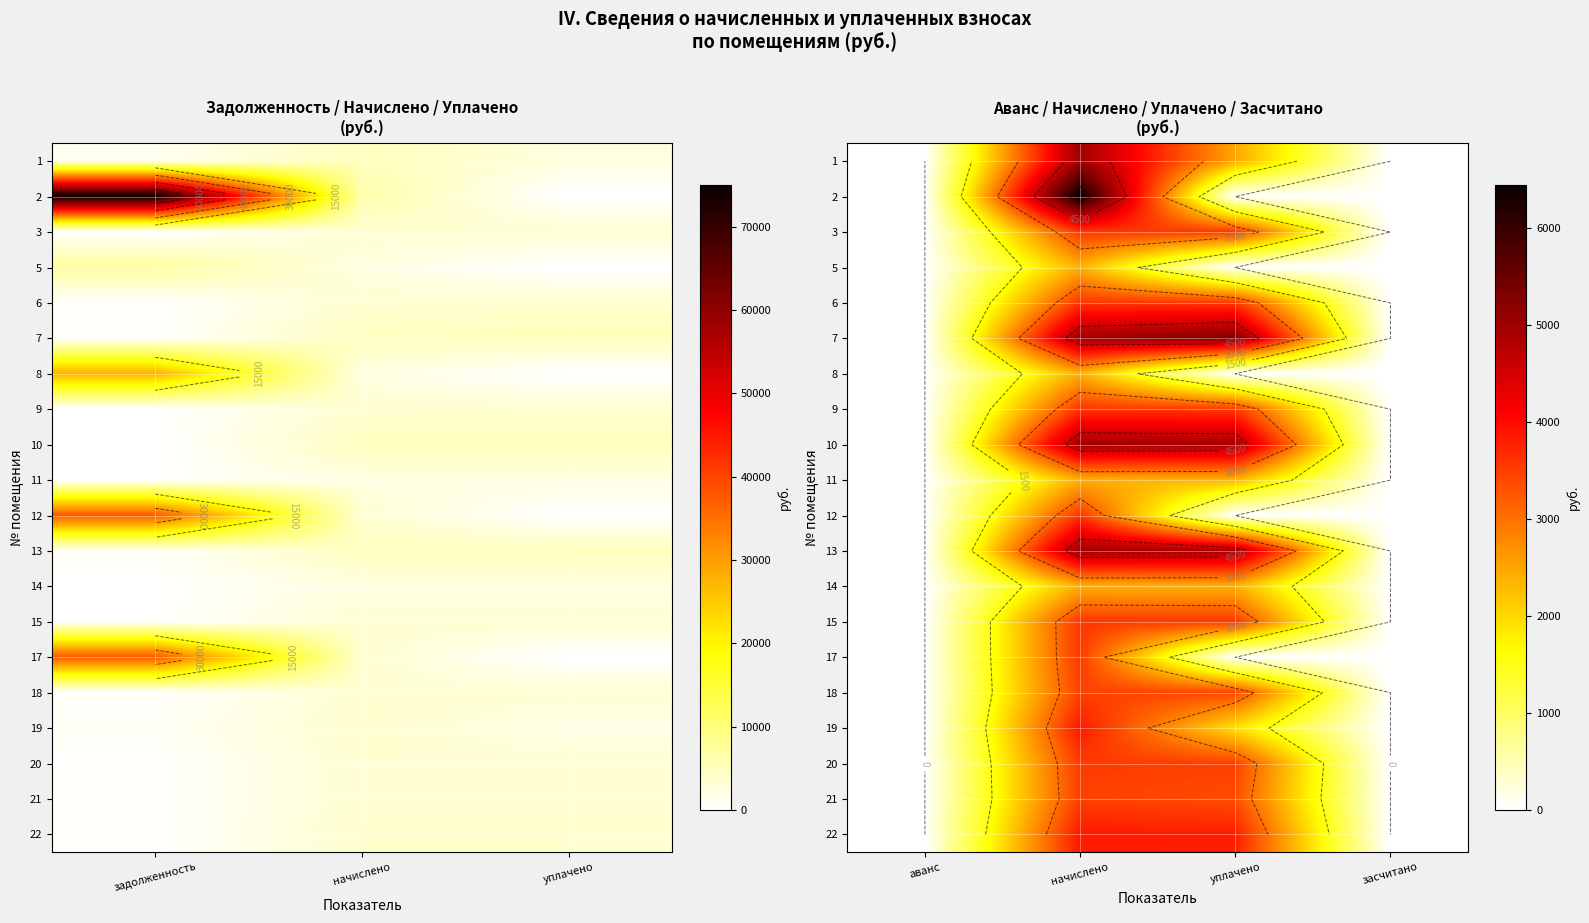

The value of 5 at уплачено is 0.0. True or false?

True